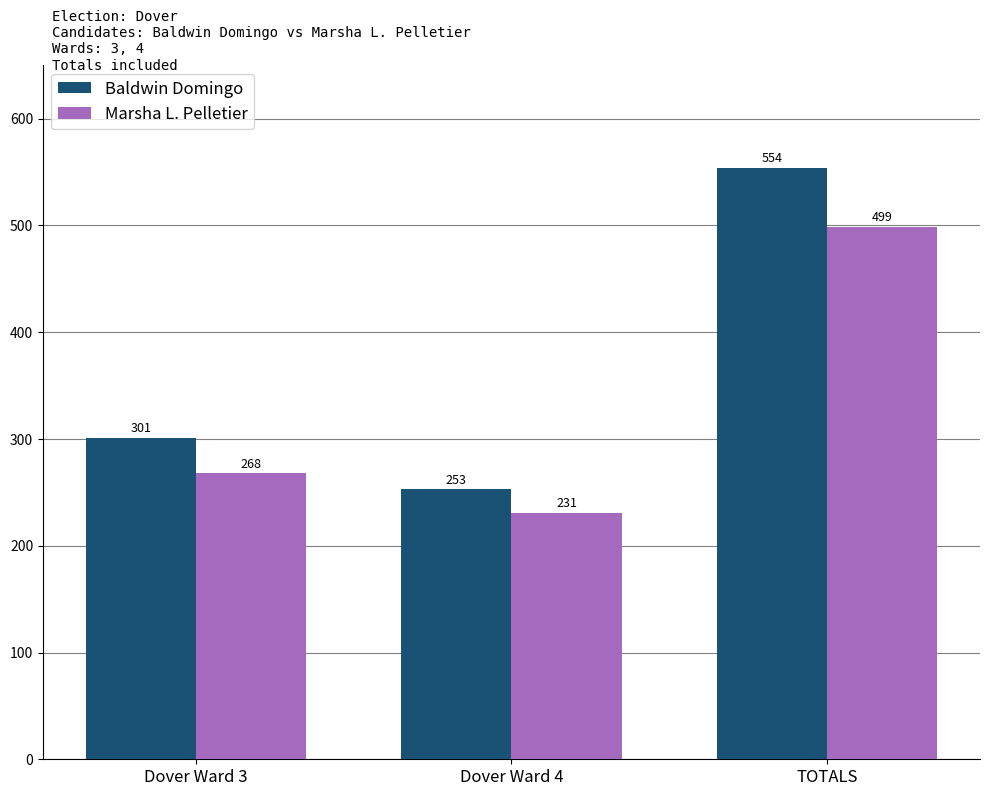

At which label does Baldwin Domingo reach its peak?

TOTALS